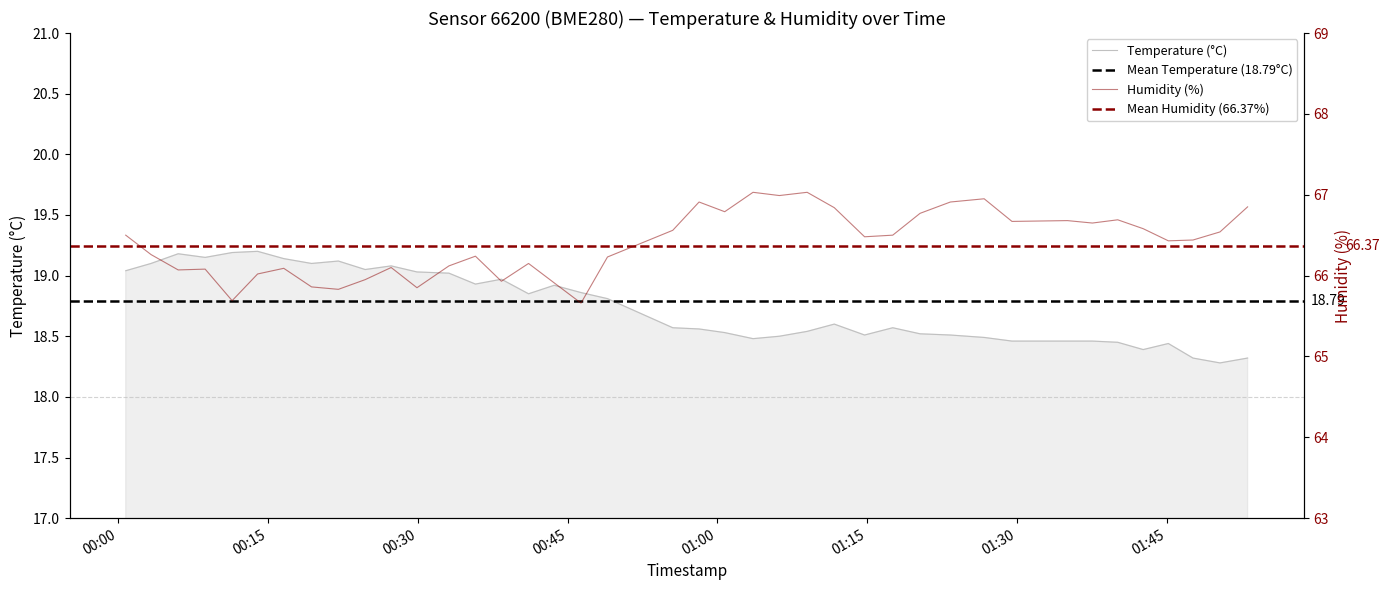

What is the label of the 40th point from the left?

2022-09-09T01:53:04